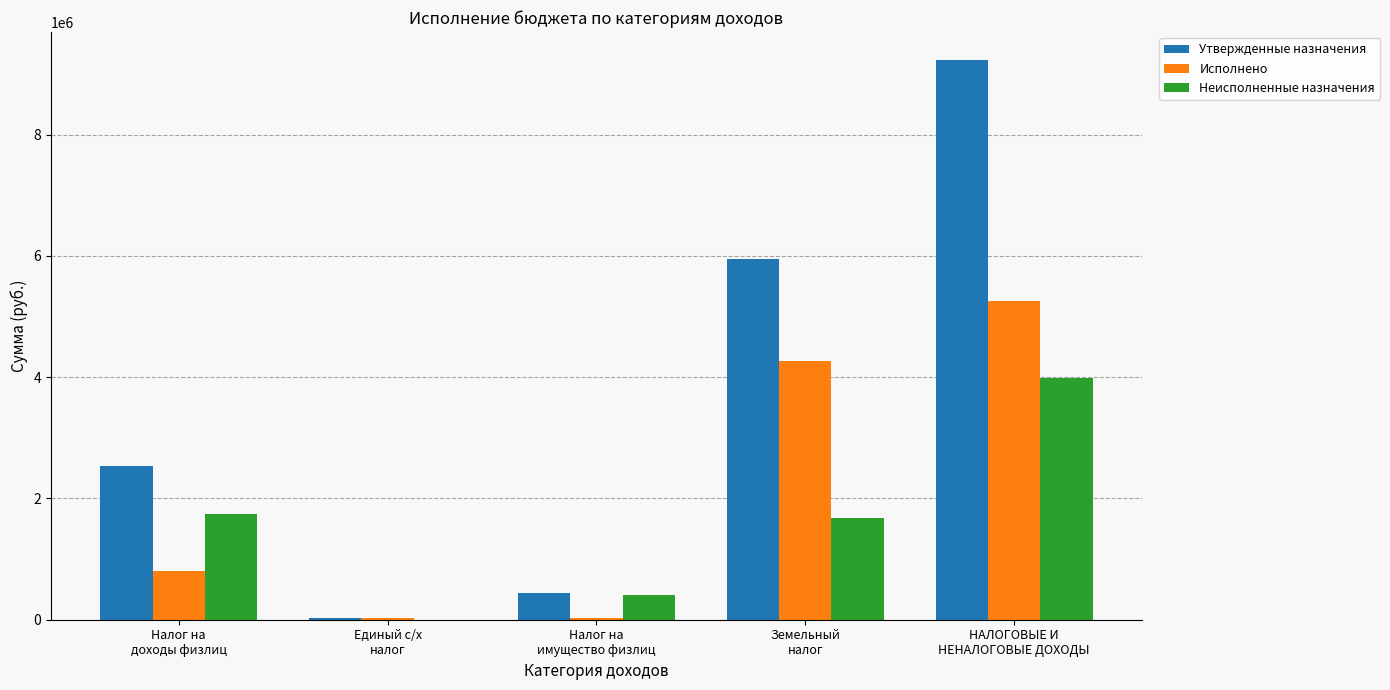

What is the total value across all series at Налог на
доходы физлиц?

5082000.0